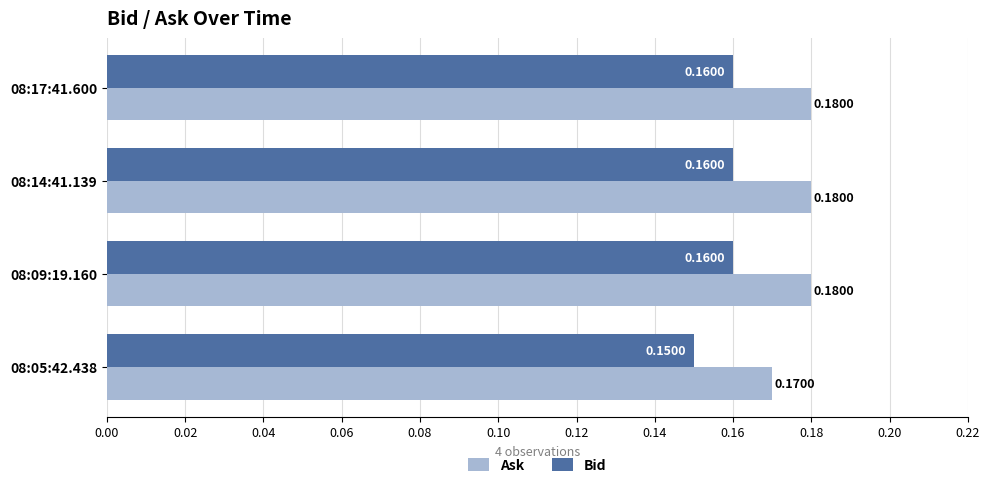

What is the sum of the Ask values at 08:17:41.600 and 08:14:41.139?

0.4